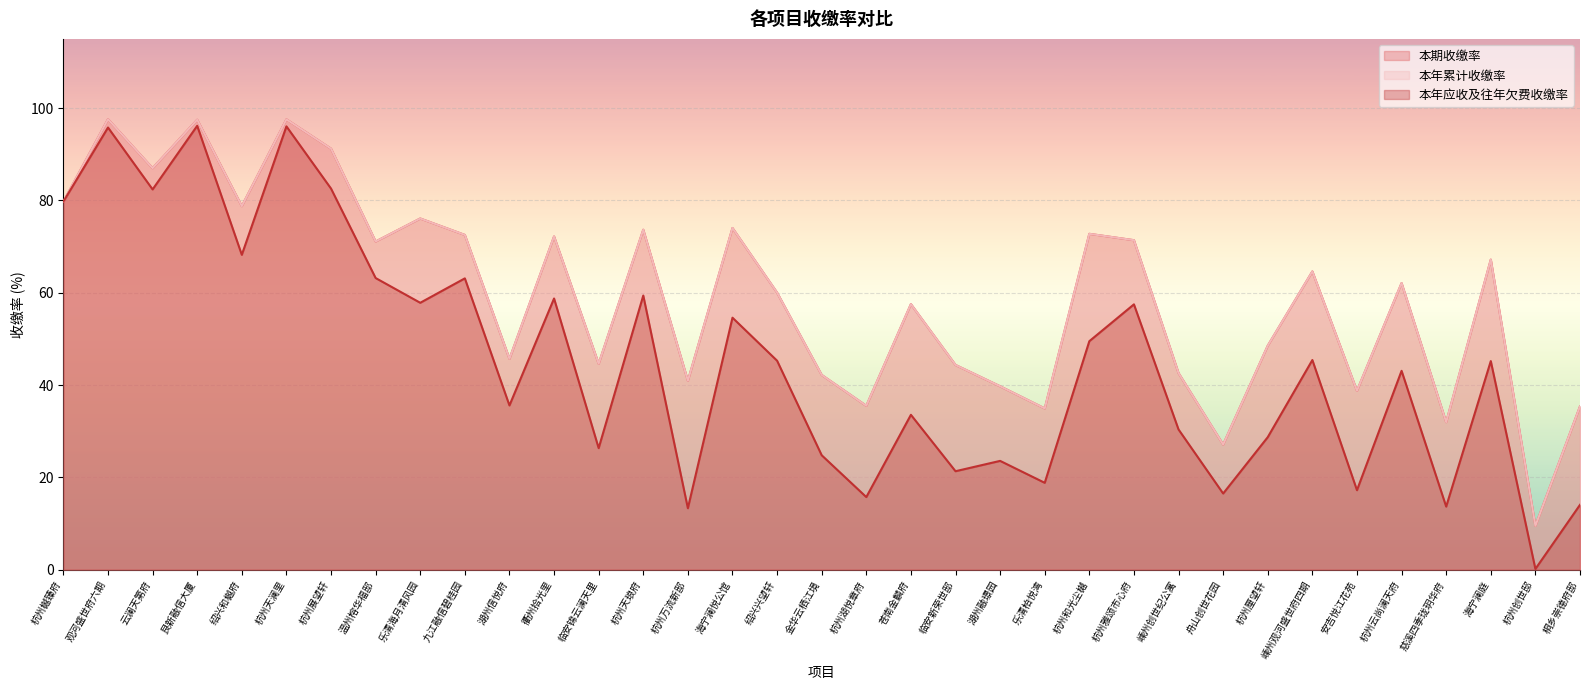

List the series in order of their peak value, highest first.

本期收缴率, 本年累计收缴率, 本年应收及往年欠费收缴率